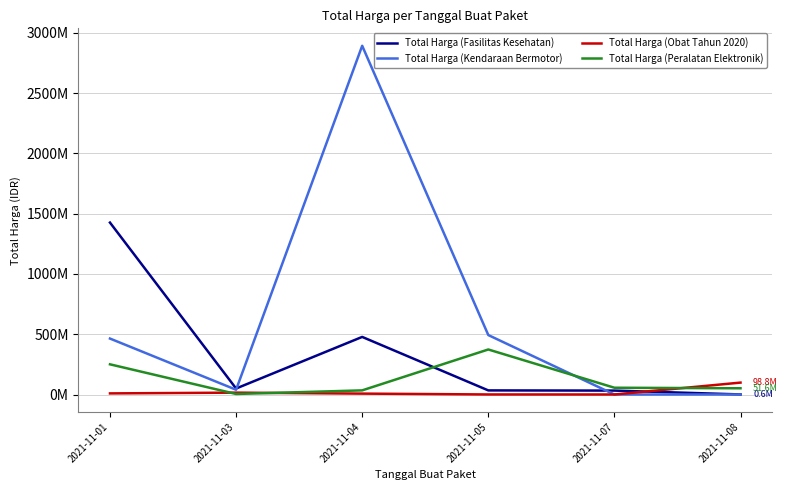

What is the total value across all series at 2021-11-07?

88672000